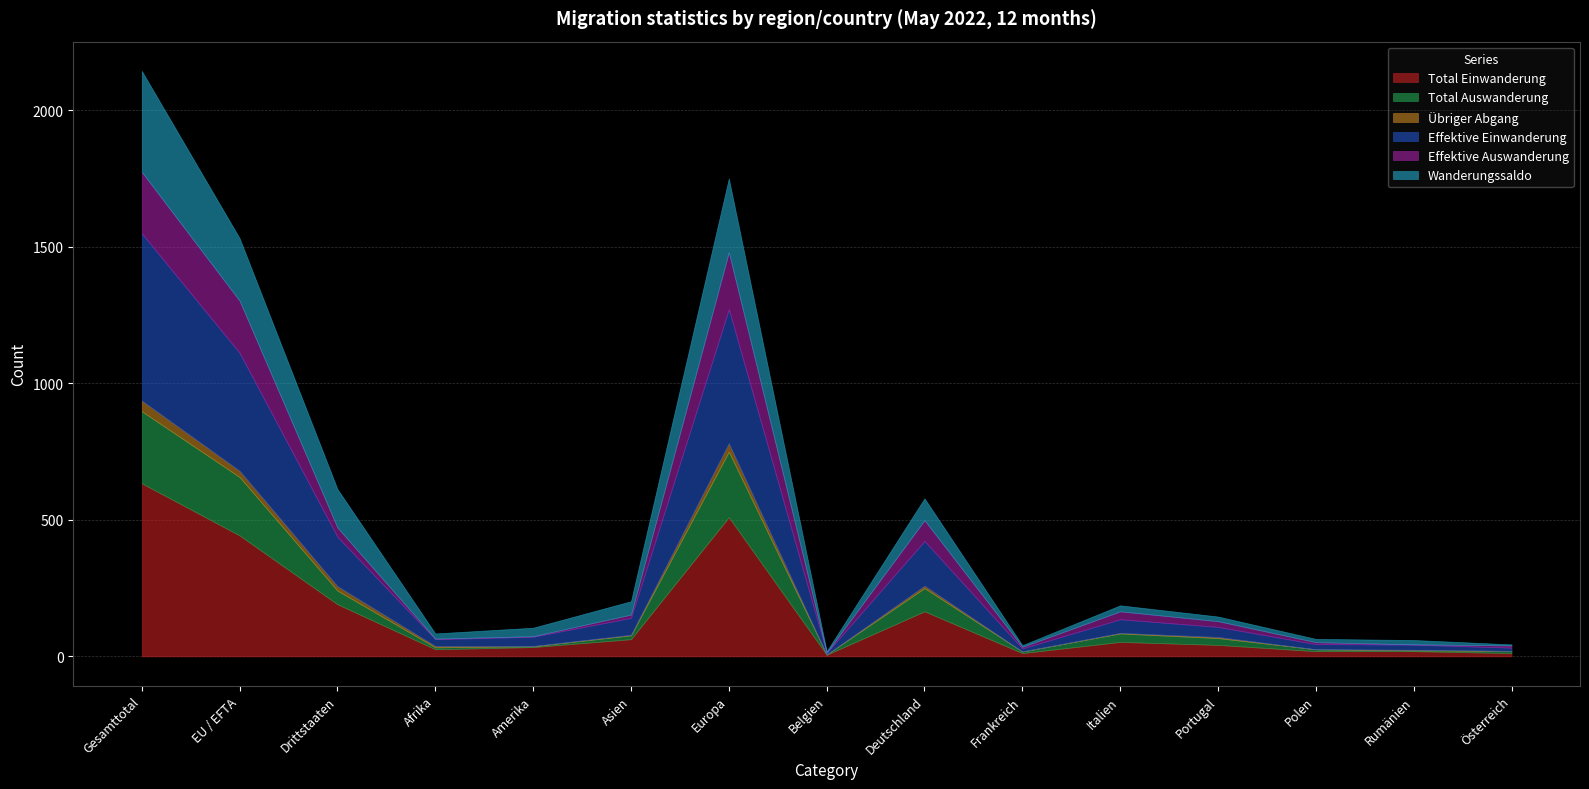

True or false: Total Einwanderung and Wanderungssaldo cross at least once.

False